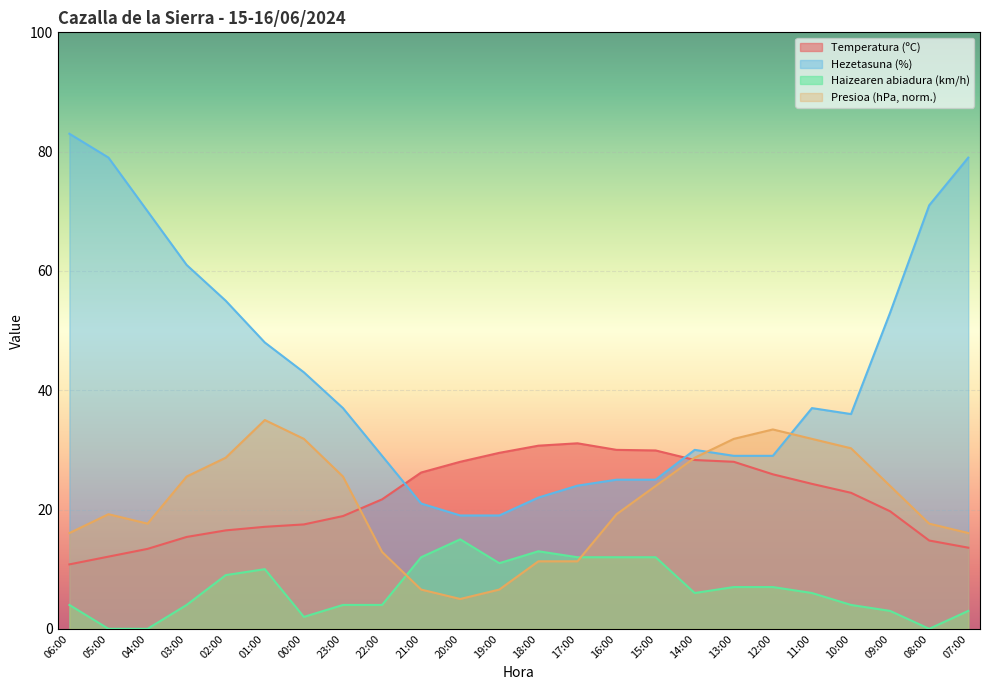

Where is Hezetasuna (%) nearest to the value 51?

09:00